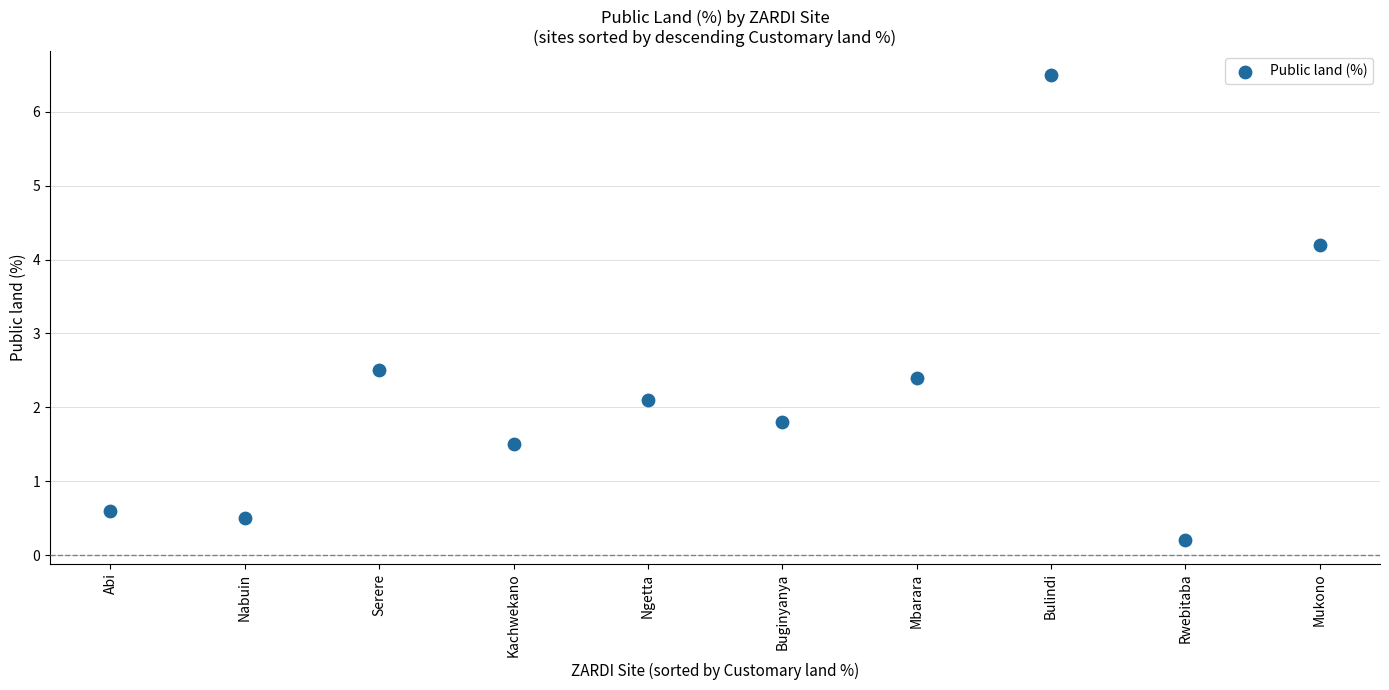

What Y value in the scatter plot is closest to 3?

2.5